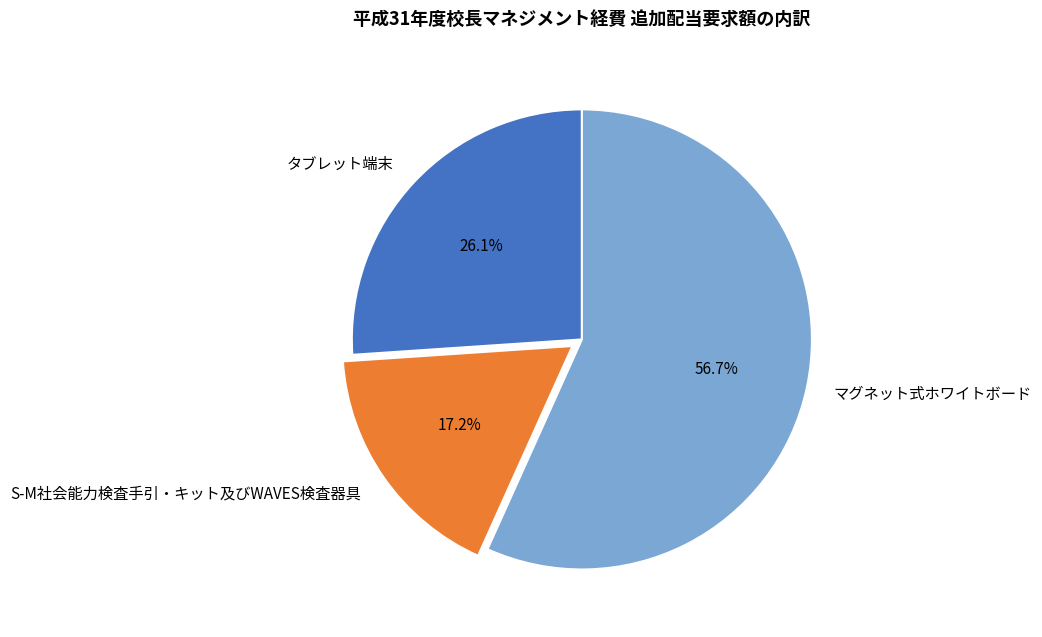

How many slices are in this pie chart?

3